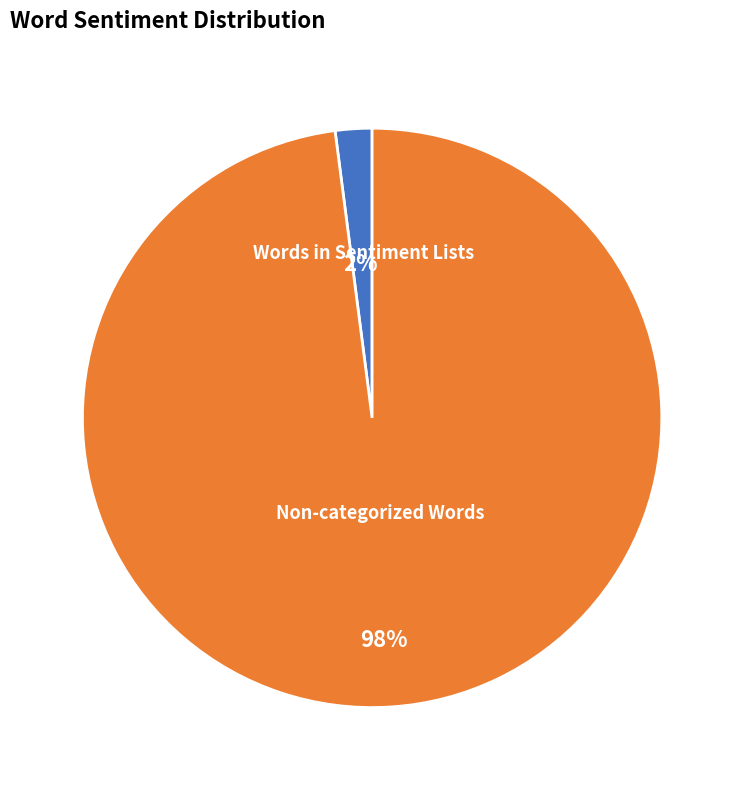

To the nearest percent, what is the average slice percentage?

50%